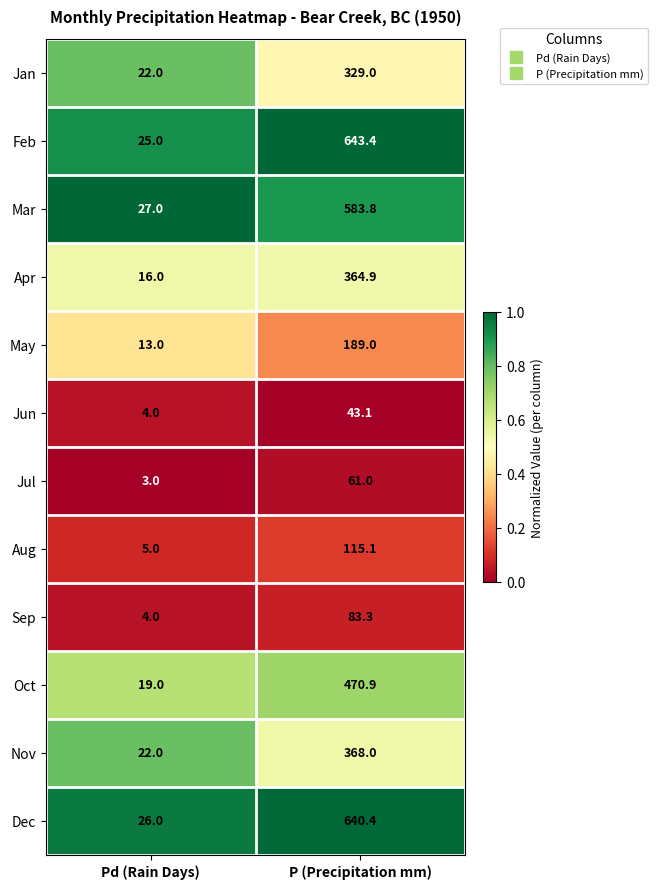

What is the sum of all Jul values?

64.0